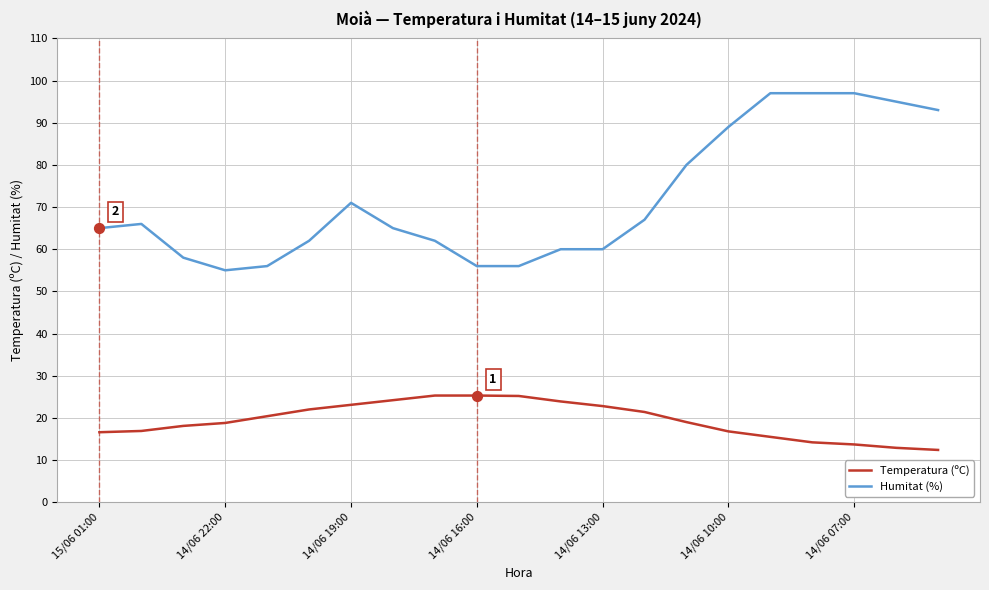

What are all the series names shown in the legend?

Temperatura (ºC), Humitat (%)